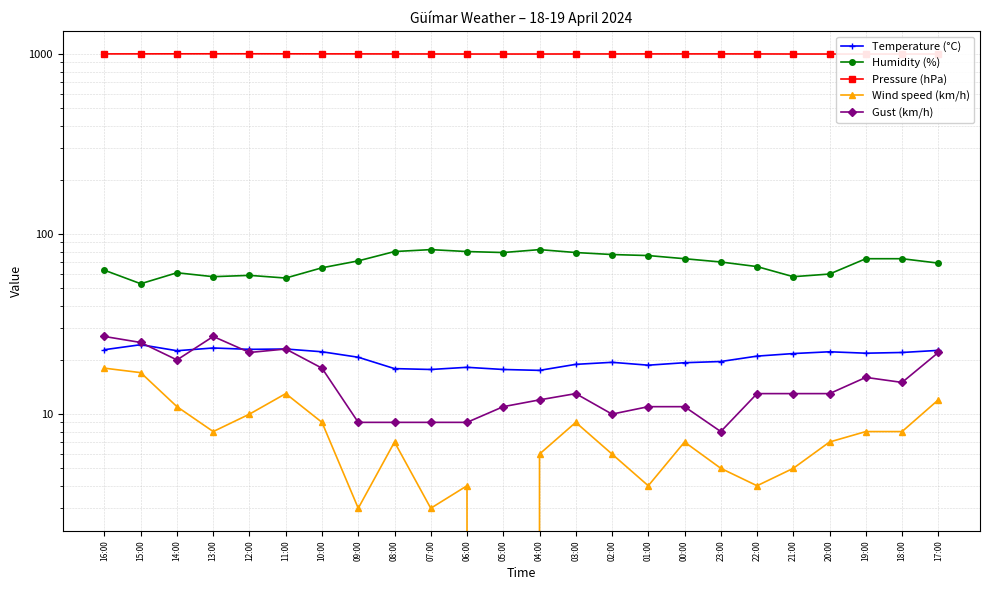

What is the maximum value for Temperature (°C)?

24.3